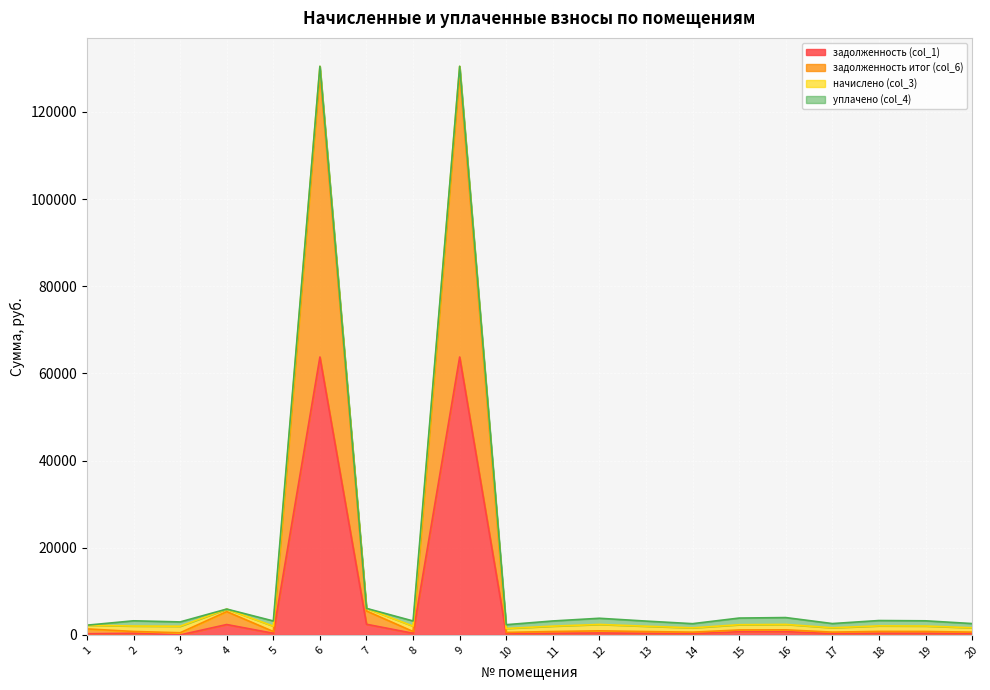

What is the total value across all series at 1?

2231.1